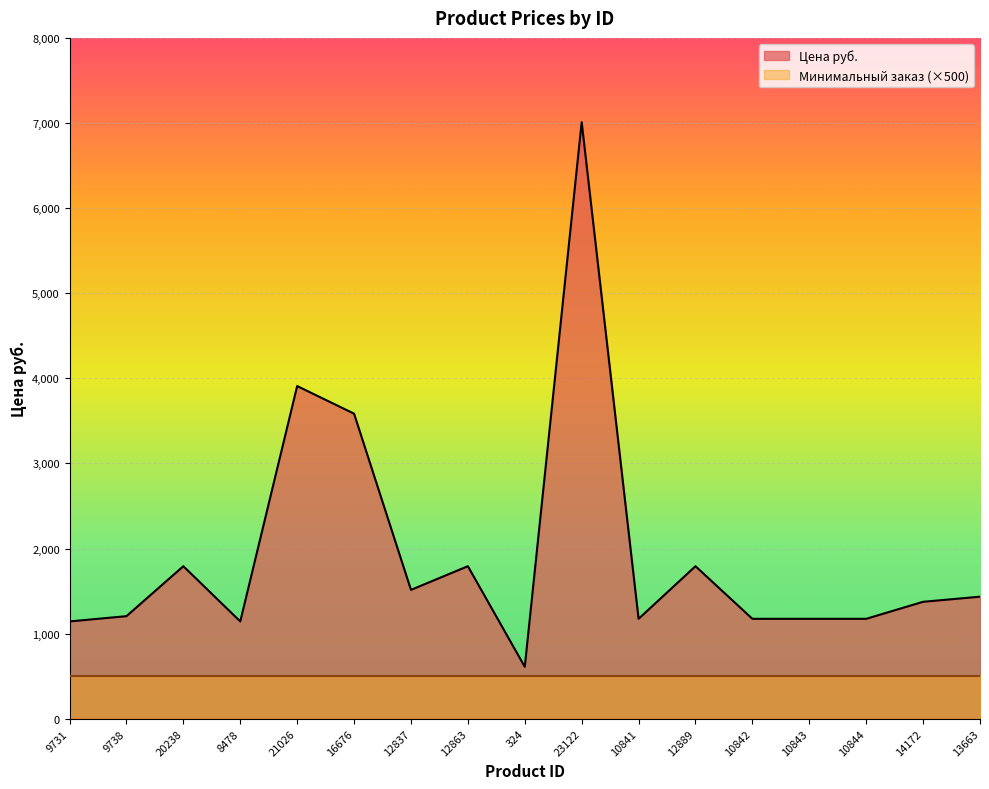

What is the approximate value at 10844?

1174.0